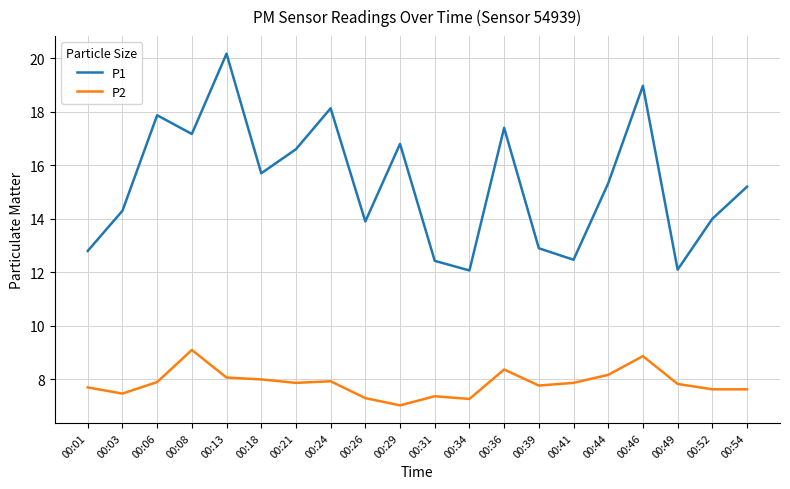

Is the value of P2 at 00:29 greater than the value of P1 at 00:18?

No